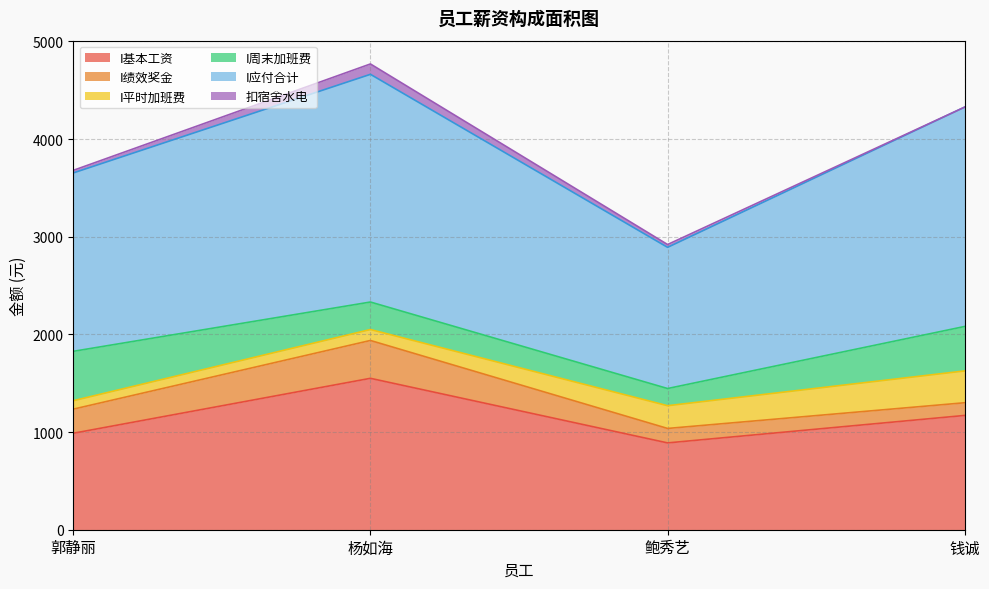

How many data points in I绩效奖金 are less than 246?

2